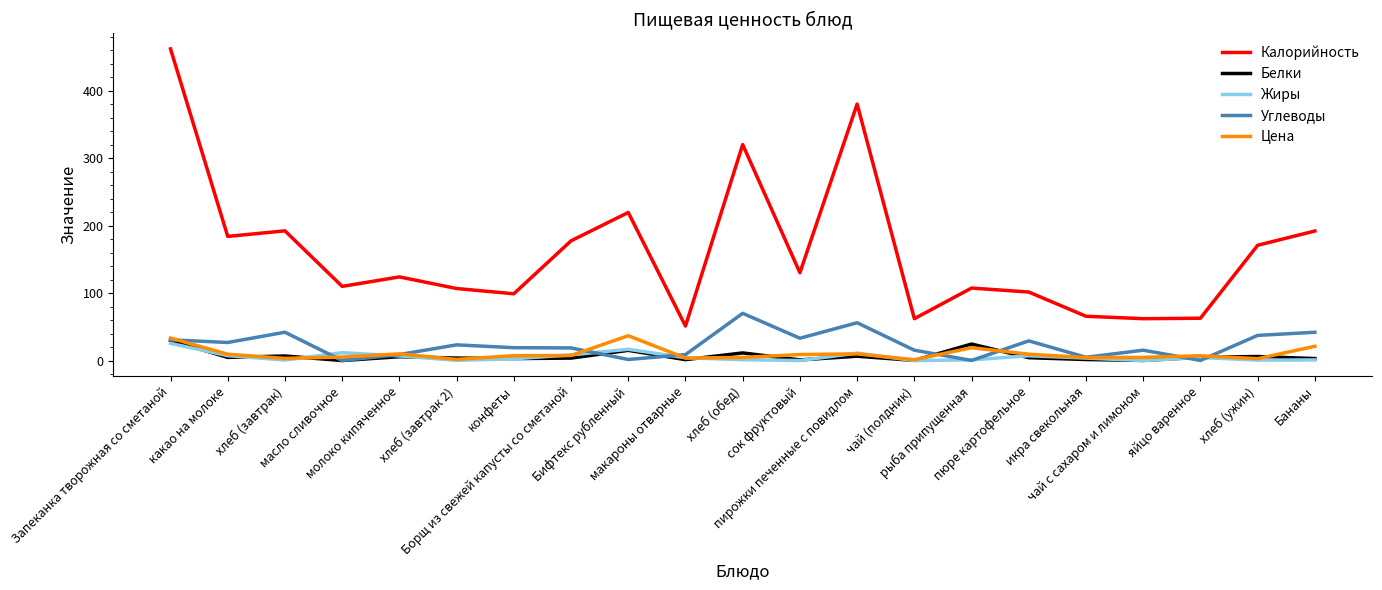

Which series has the largest total across all categories?

Калорийность